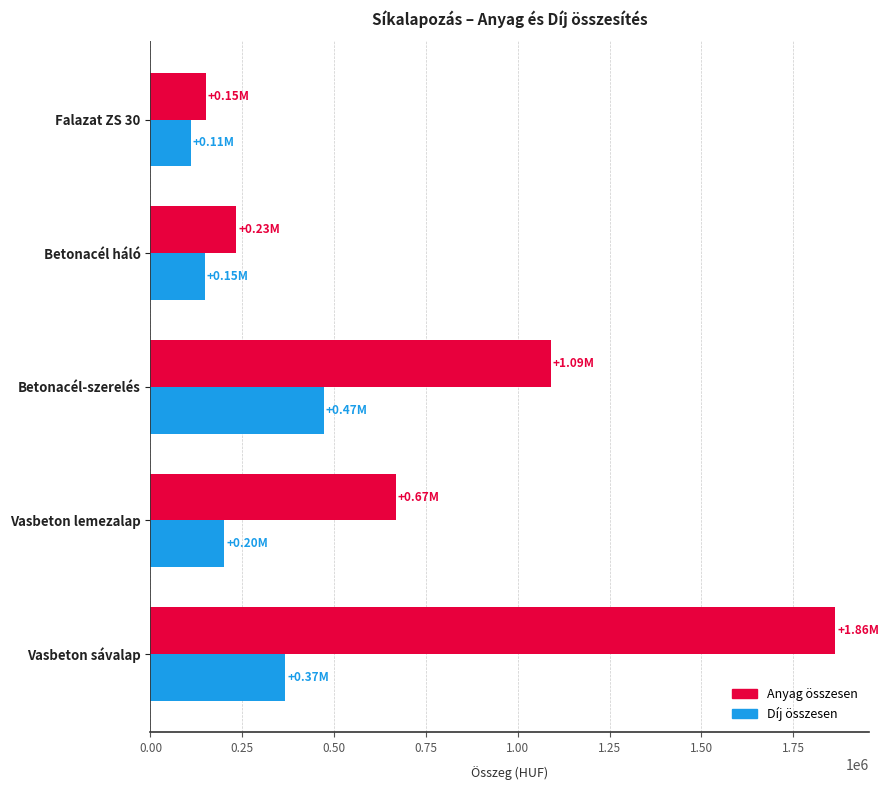

List the series in order of their overall mean, lowest first.

Díj összesen, Anyag összesen